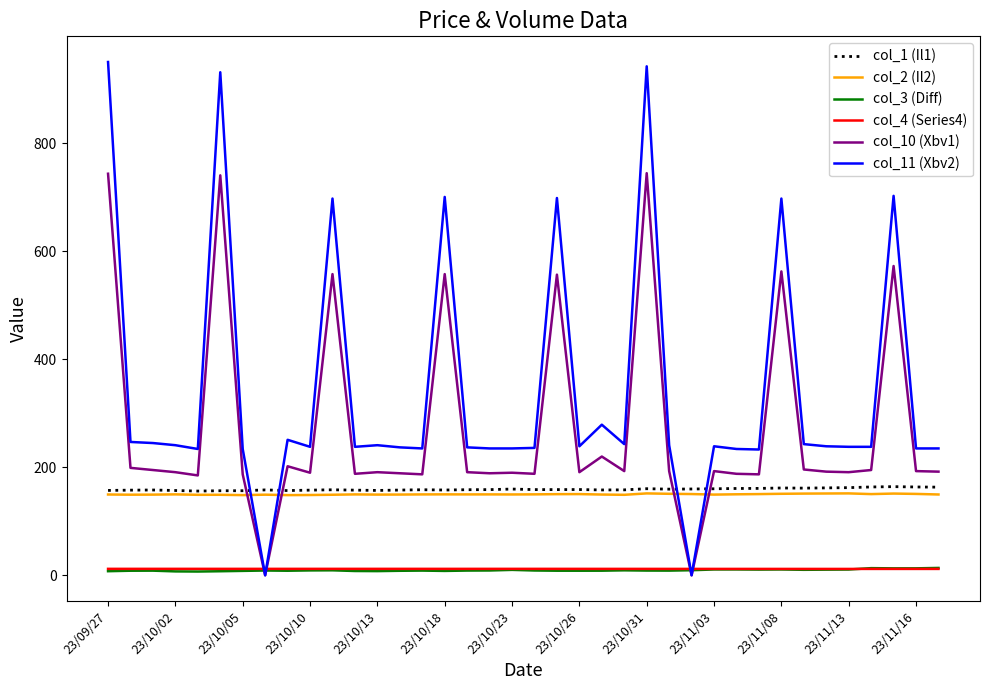

True or false: col_11 (Xbv2) and col_2 (Il2) intersect in this chart.

True